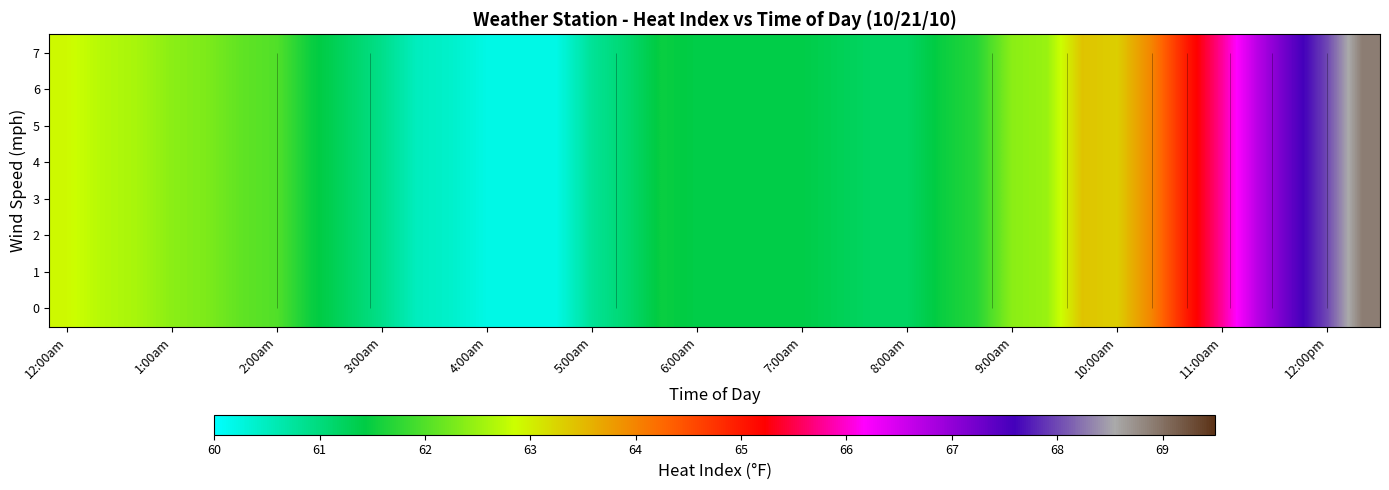

How many data points in 1 are above 61?

31